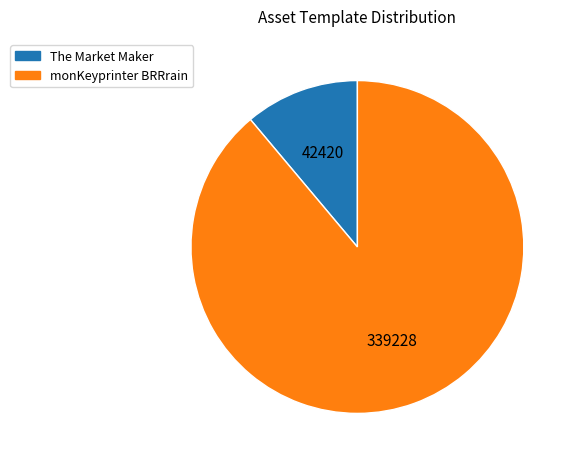

Does any single category account for the majority?

Yes